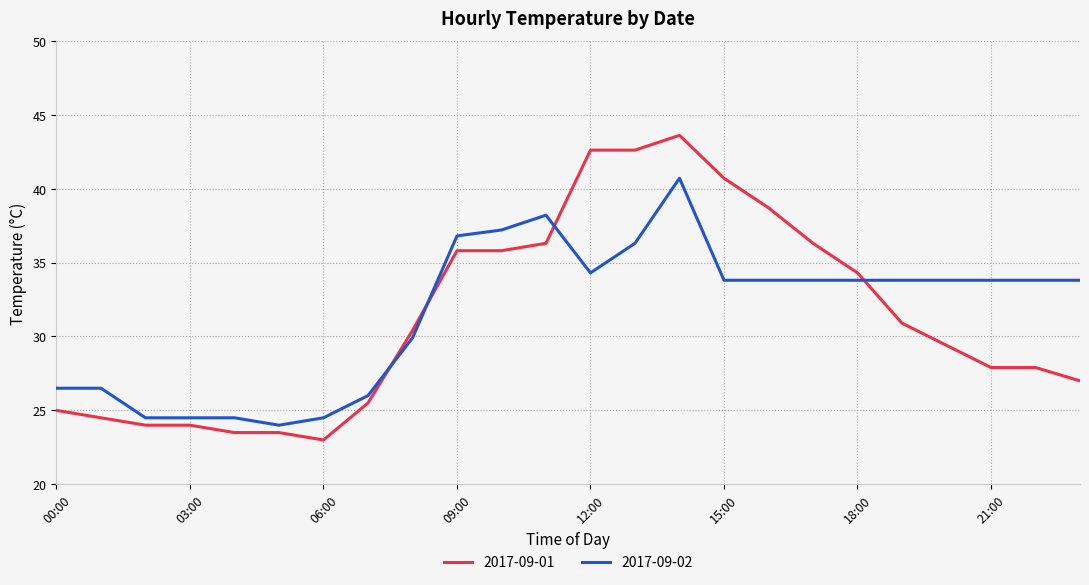

What is the difference between the second highest and second lowest values in the 2017-09-01 series?

19.1